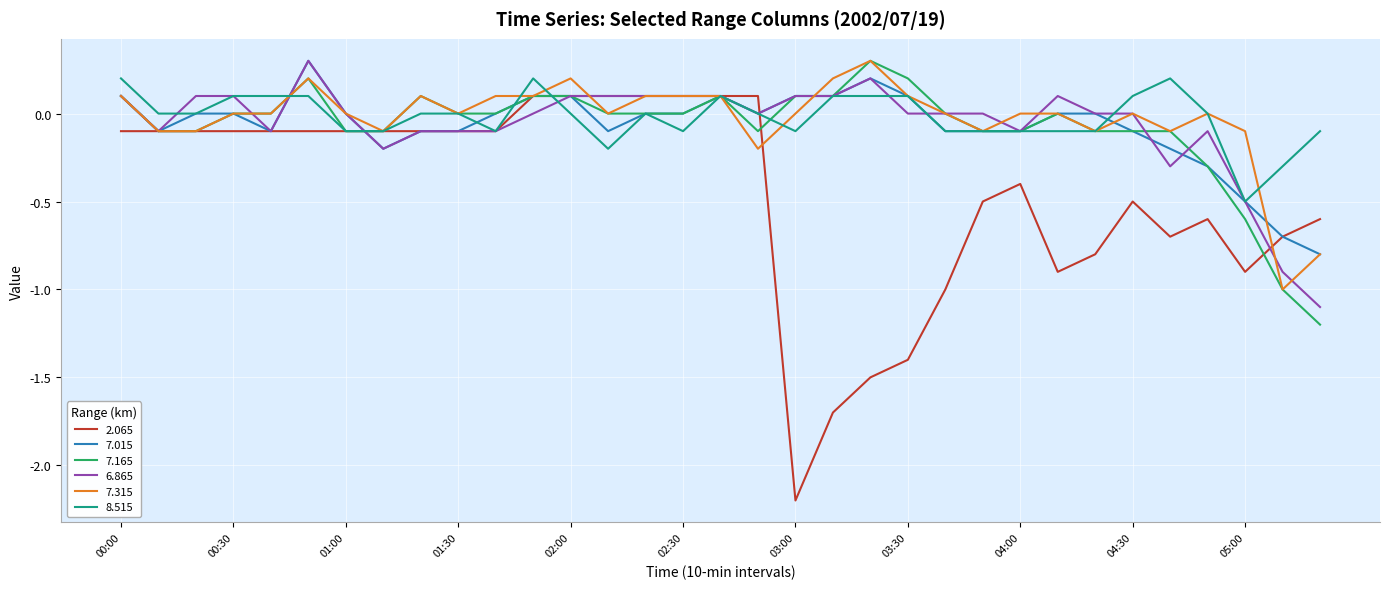

Which series has the largest range (max minus min)?

2.065